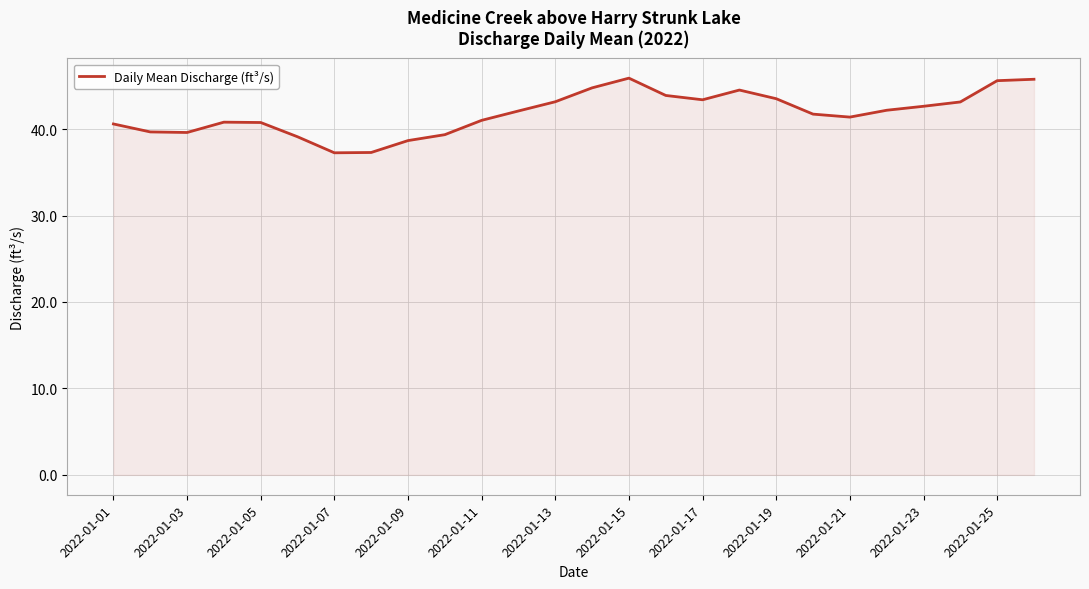

What is the minimum value shown in the chart?

37.3